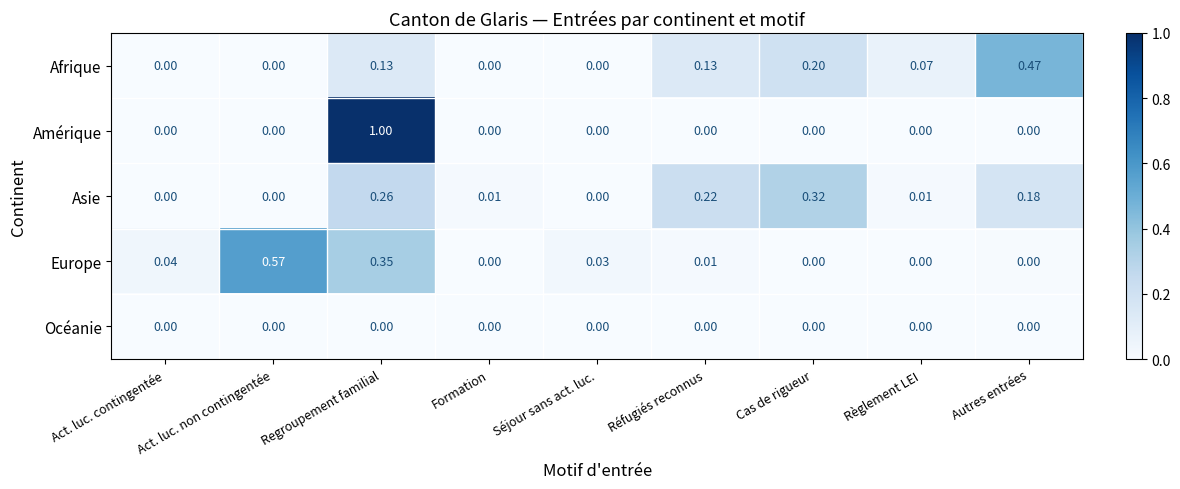

Between Regroupement familial and Cas de rigueur, which series saw the biggest shift?

Amérique